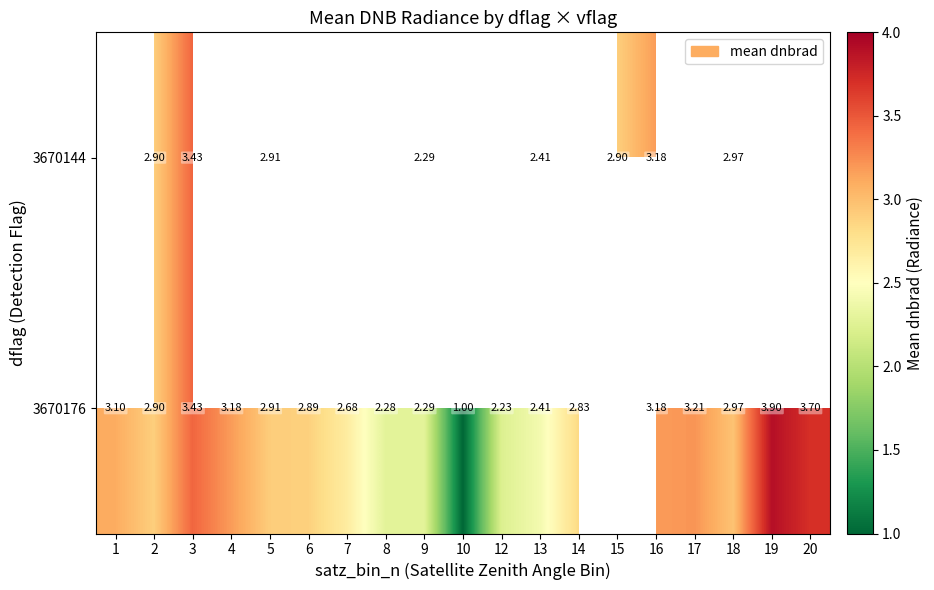

Between 13 and 4, which is larger?

4